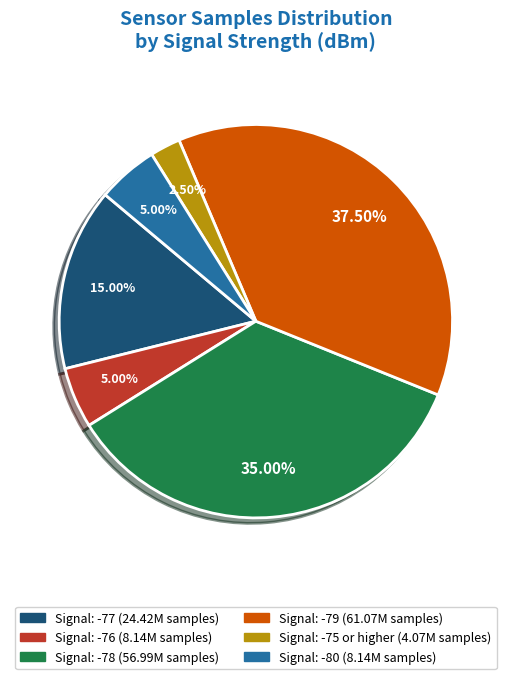

Is there any slice that represents more than half of the pie?

No